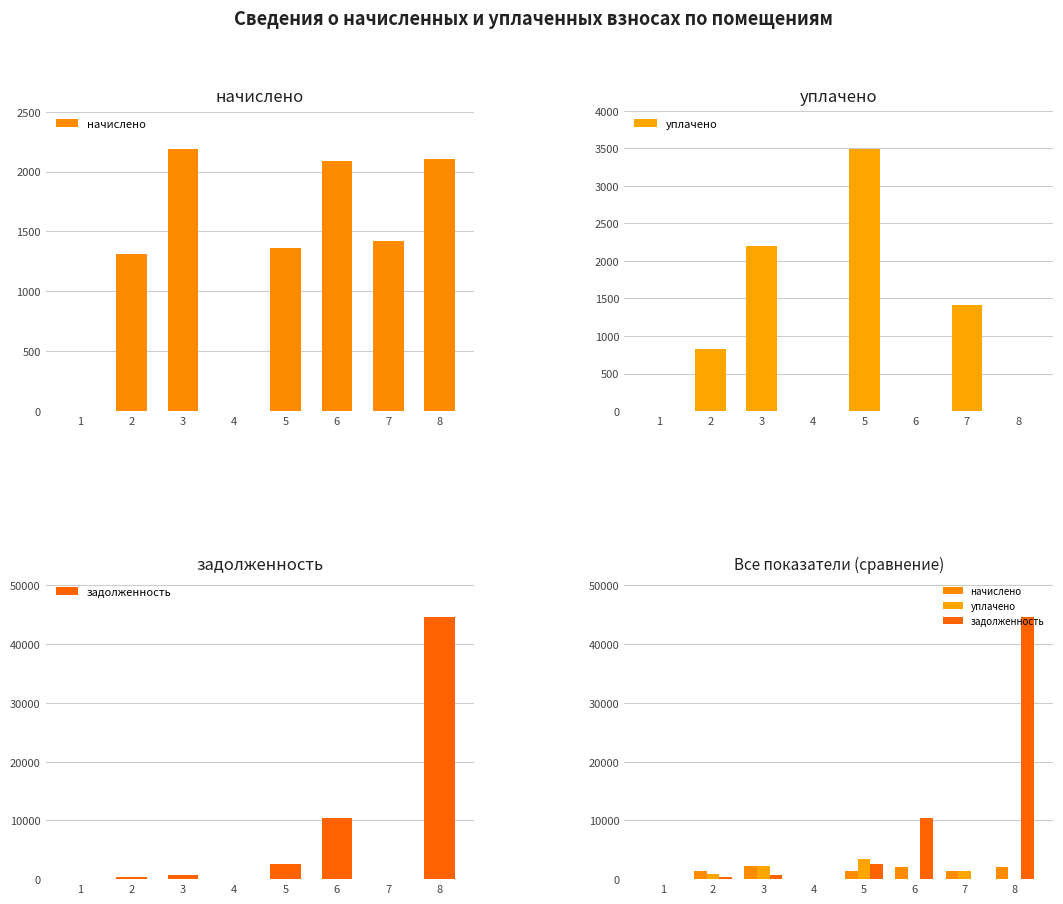

How many categories are shown in the chart?

8